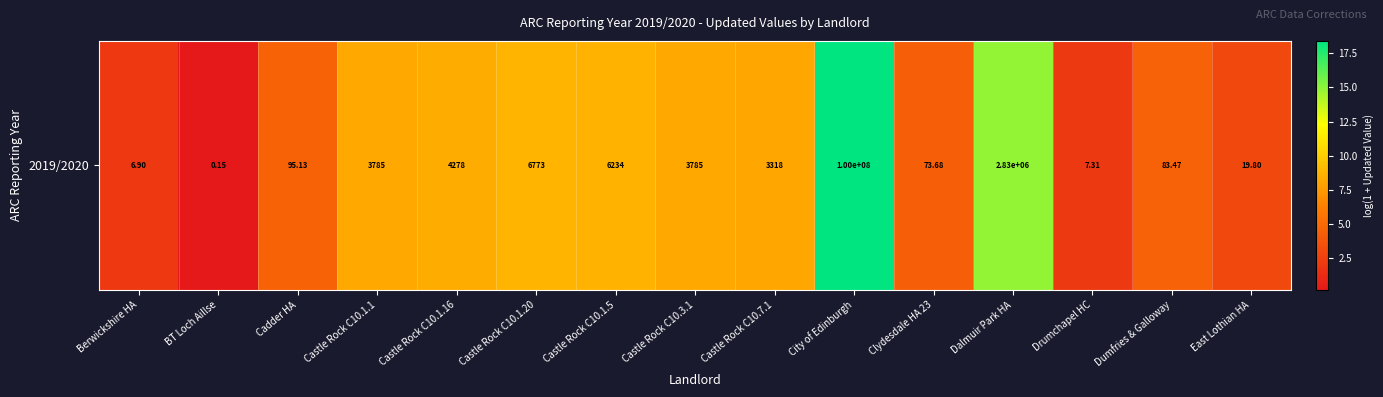

The value at Castle Rock C10.1.1 is 11.7. True or false?

False